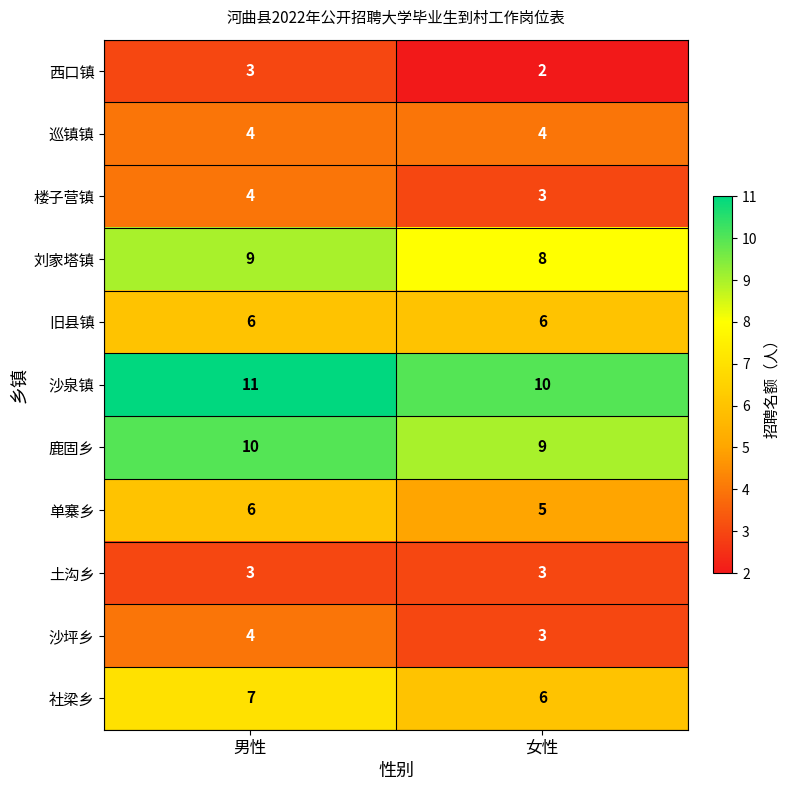

What is the sum of the 鹿固乡 values at 女性 and 男性?

19